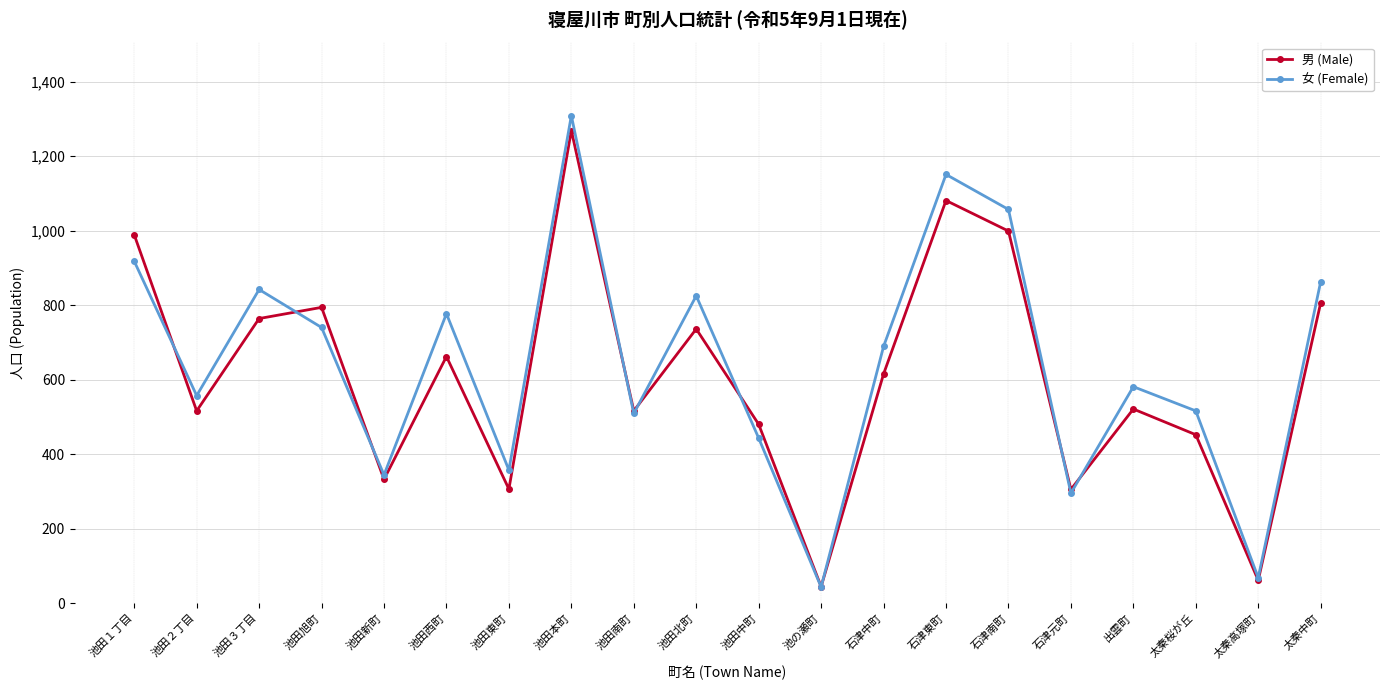

What is the sum of all 女 (Female) values?

12884